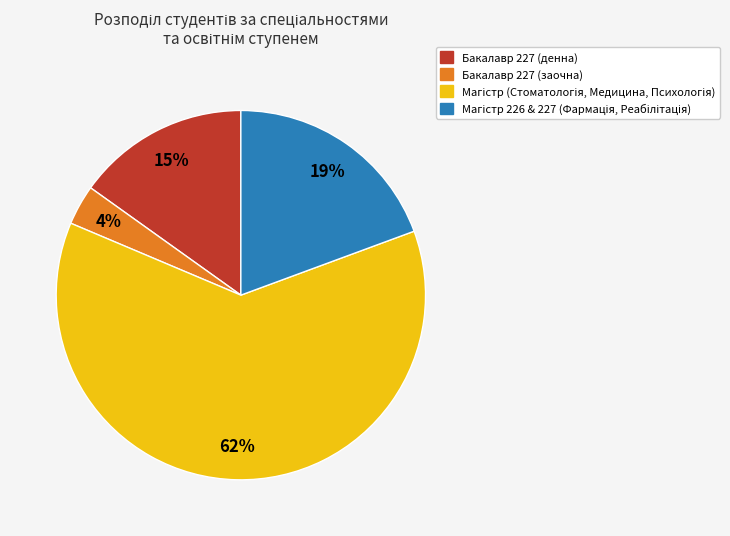

To the nearest percent, what is the difference between the largest and smallest slice percentages?

58%